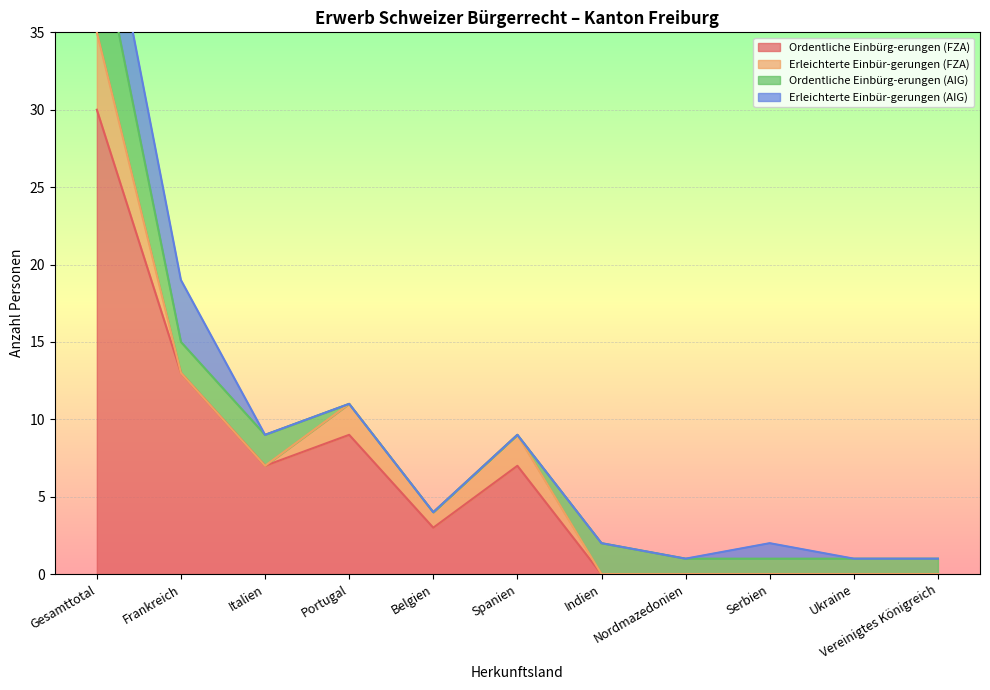

Rank the categories by Ordentliche Einbürg-erungen (FZA) value from highest to lowest.

Gesamttotal, Frankreich, Portugal, Italien, Spanien, Belgien, Indien, Nordmazedonien, Serbien, Ukraine, Vereinigtes Königreich